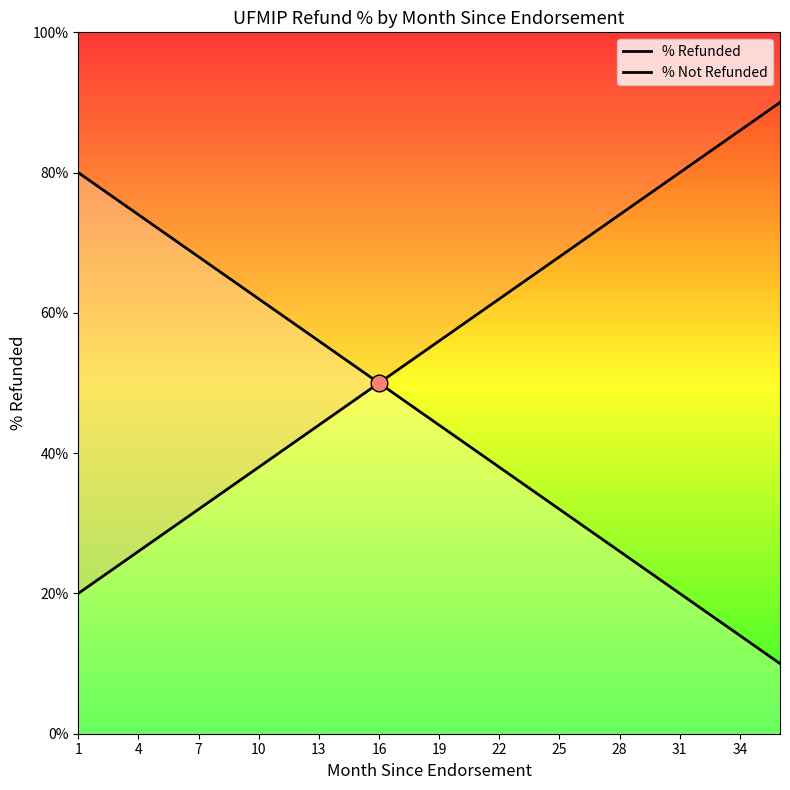

Between 16 and 28, which is larger?

16